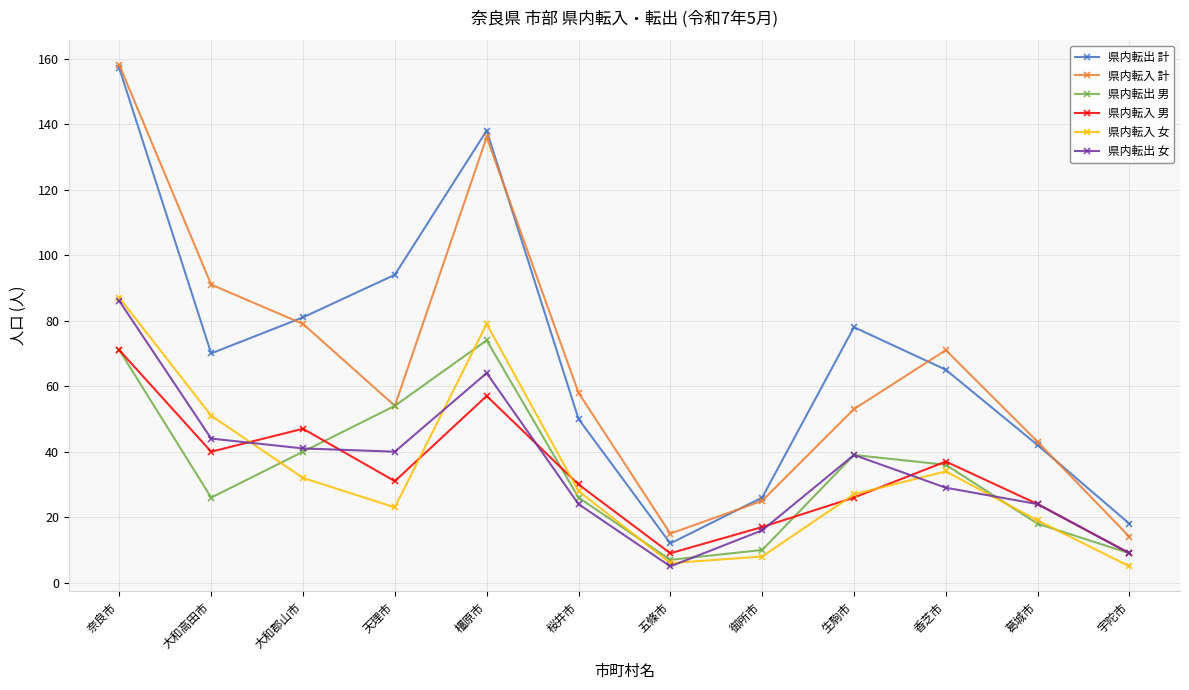

True or false: 県内転入 女 and 県内転出 男 cross at least once.

True